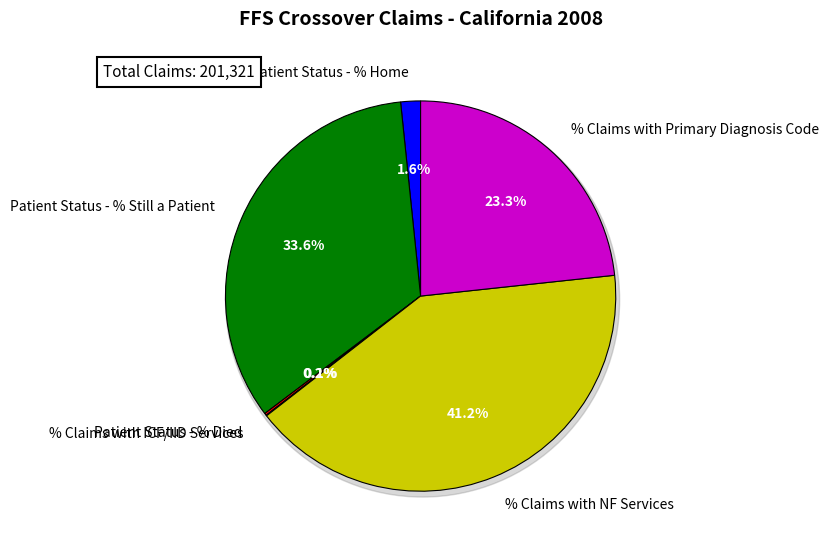

Is it true that Patient Status - % Died is 0% of the pie?

True